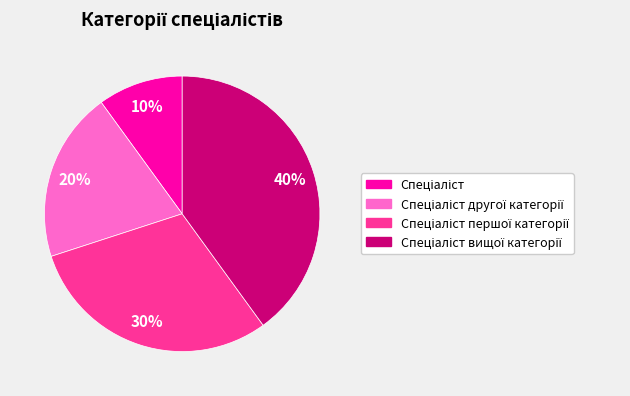

Is there any slice that represents more than half of the pie?

No